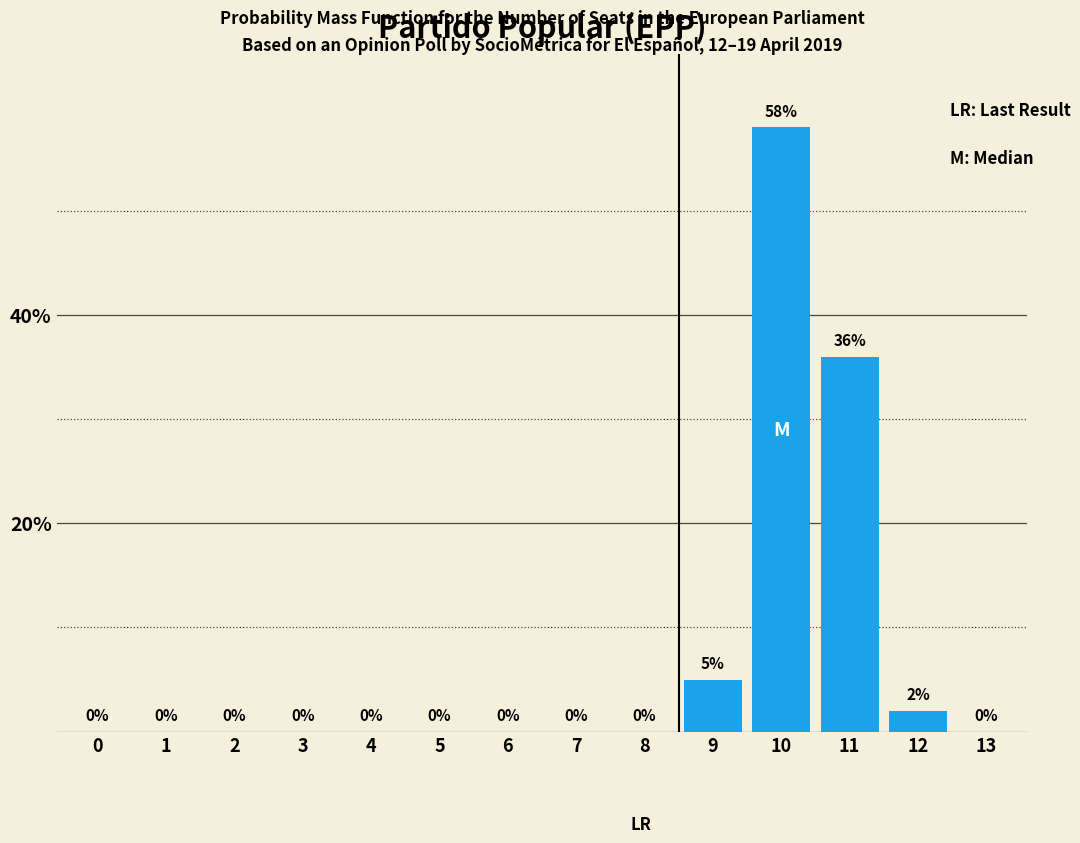

Reading left to right, what are all the values shown in this chart?

0=0	1=0	2=0	3=0	4=0	5=0	6=0	7=0	8=0	9=5	10=58	11=36	12=2	13=0